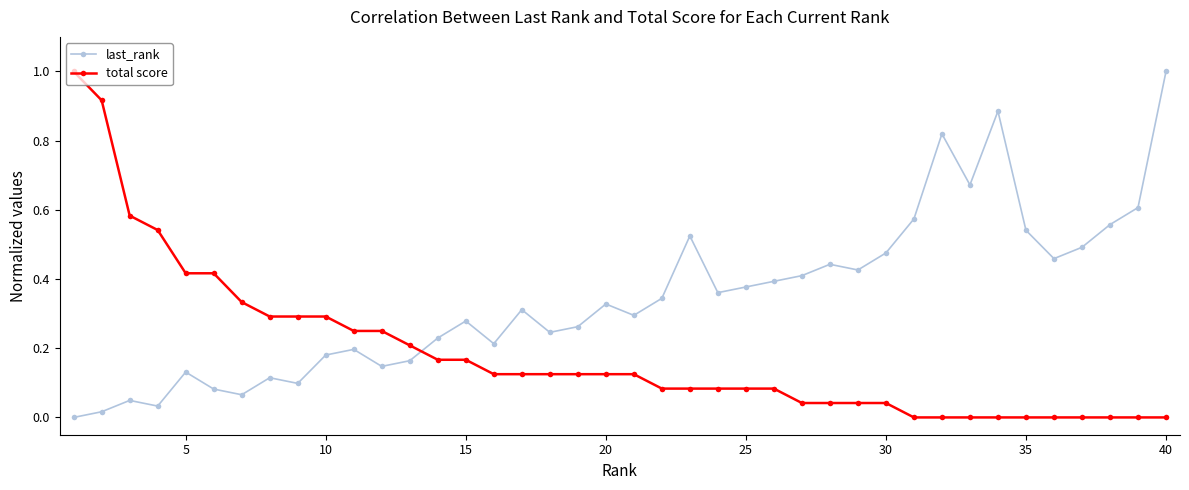

True or false: last_rank has more than 1 interior local peaks.

True